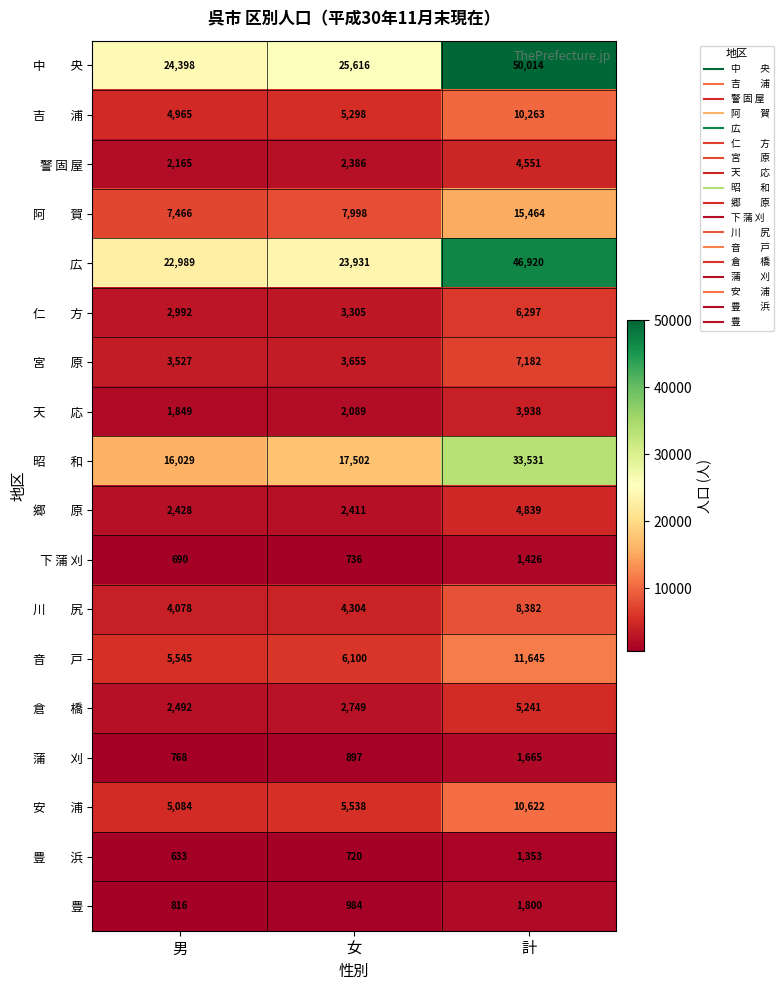

At which category is the sum across all series the highest?

計